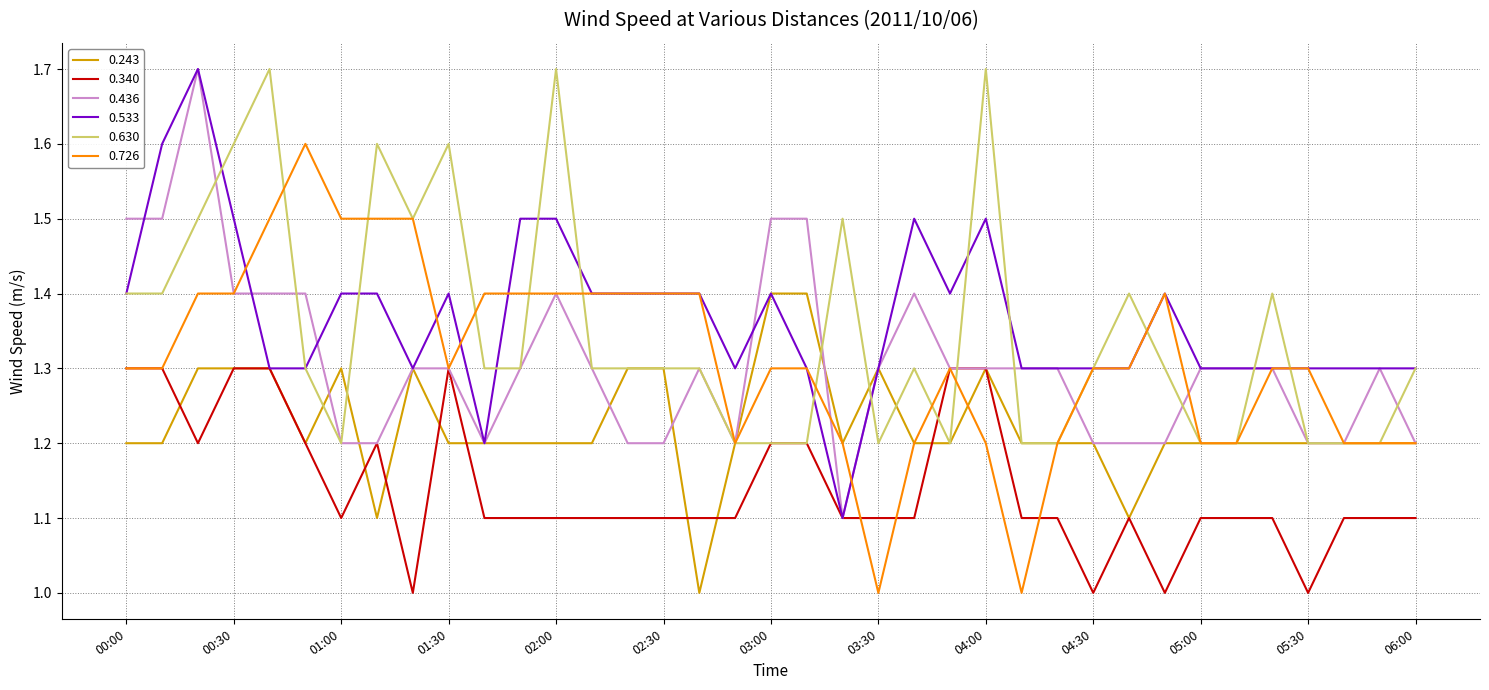

What is the highest value of the 0.533 series?

1.7